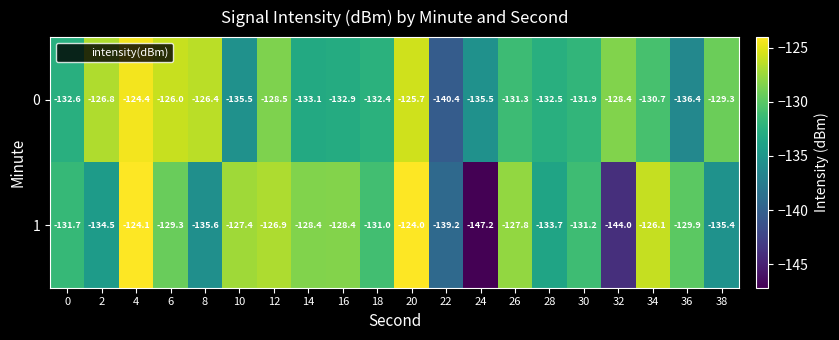

Count the number of categories in the chart.

20